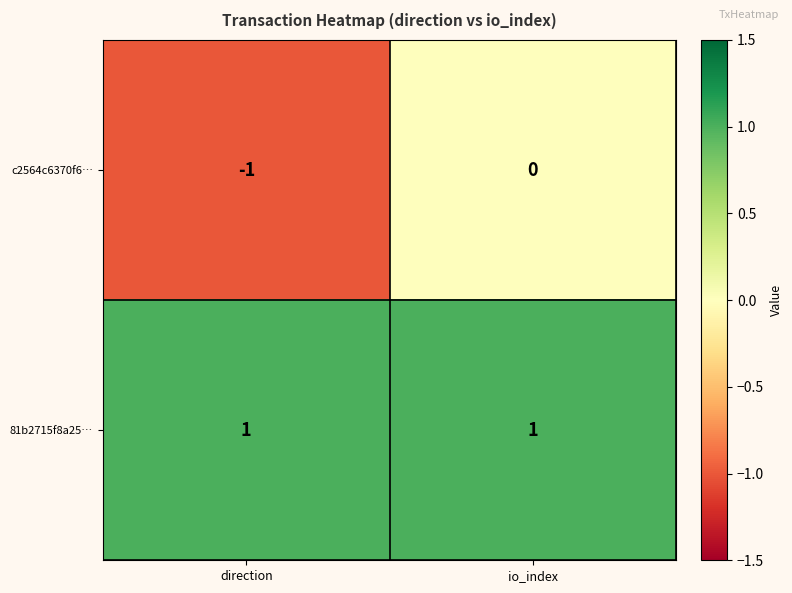

Reading left to right, list all the values displayed in this chart.

c2564c6370f6…: direction=-1	io_index=0
81b2715f8a25…: direction=1	io_index=1